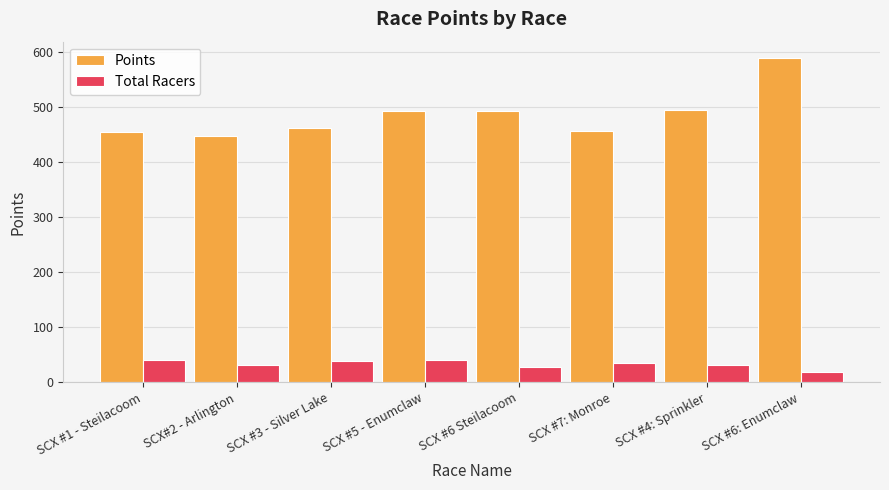

At which label does Total Racers first exceed 35?

SCX #1 - Steilacoom